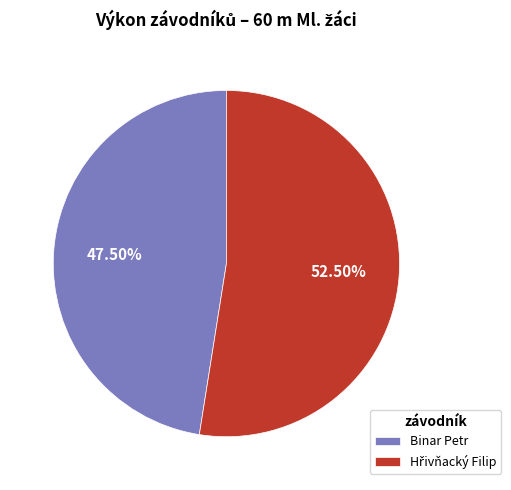

Which category has the smallest portion of the pie?

Binar Petr